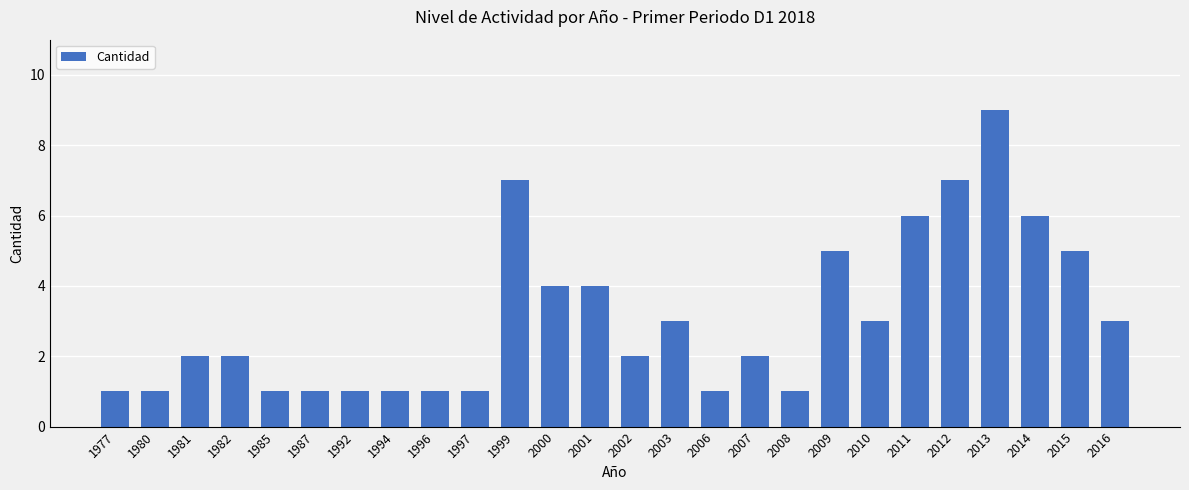

What is the approximate value at 1994?

1